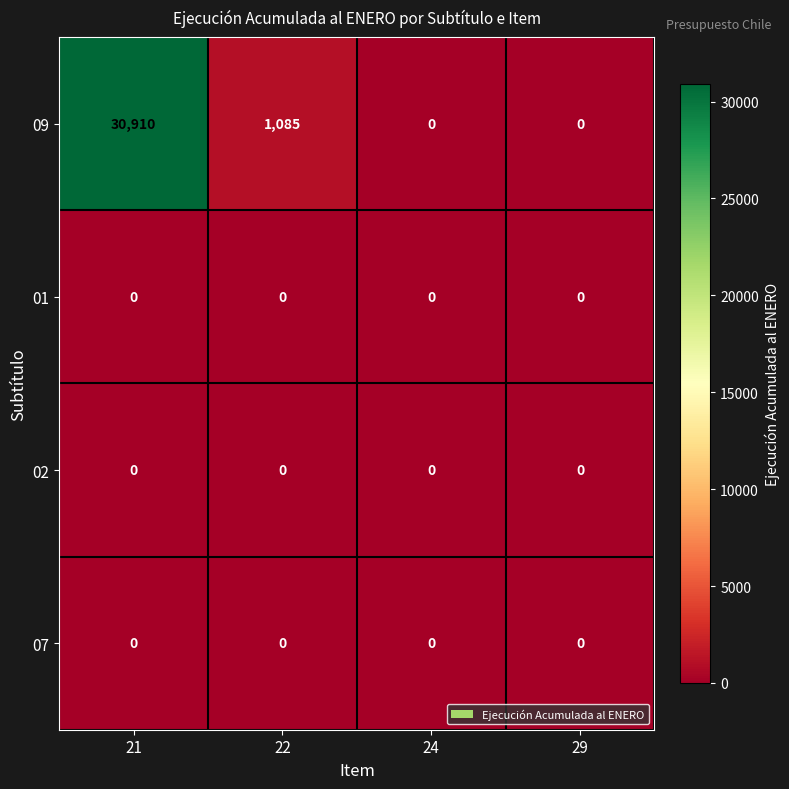

The value of 07 at 29 is 0. True or false?

True